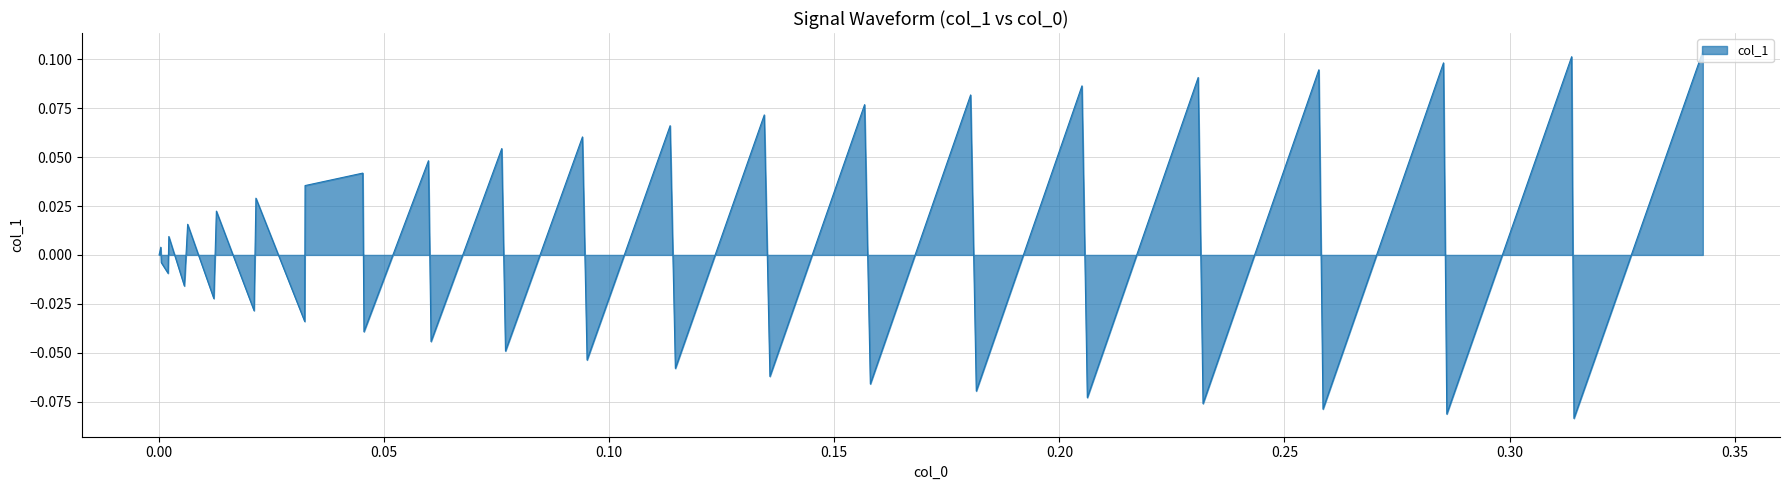

How many distinct data groups are displayed?

1